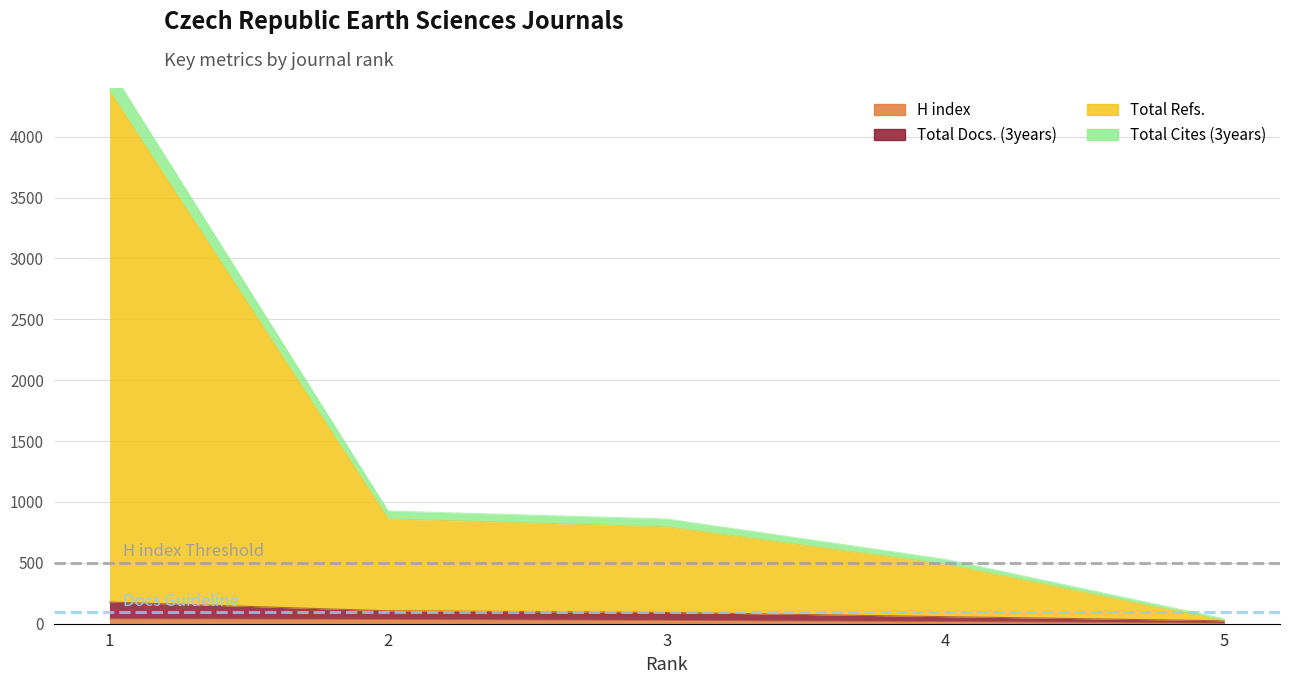

Which label corresponds to the largest value in the chart?

1